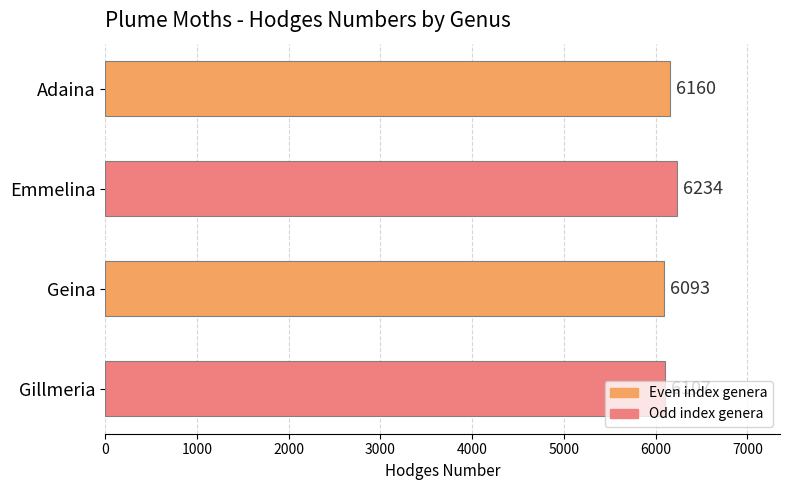

What is the change in value from Emmelina to Geina?

-141